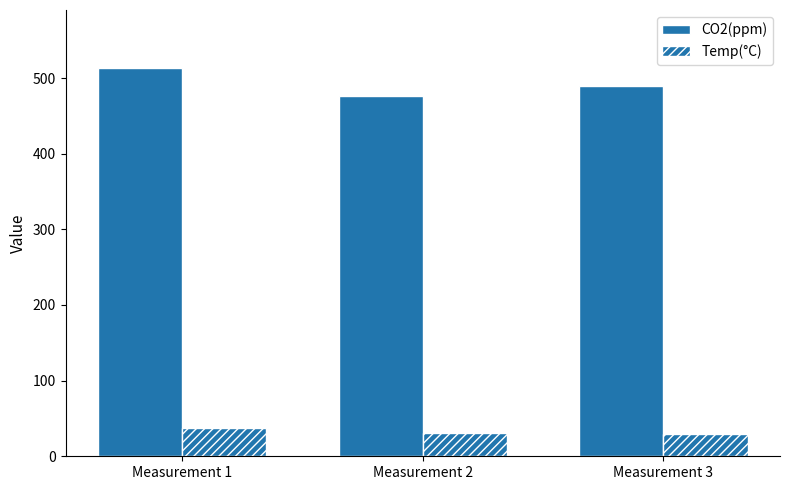

Does the chart contain any negative values?

No